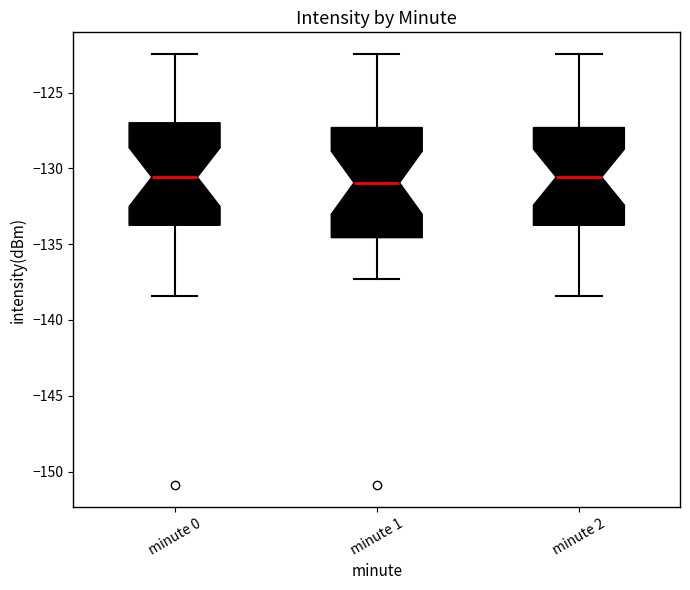

Reading left to right, read every box against the y-axis: the position of its median line, the range the box covers, and the ends of its whiskers. The values are not printed on the chart, so give them approximately, as read against the axis.

minute 0: median -130.5, box -134.0 to -127.0, whiskers -138.5 to -122.5
minute 1: median -131.0, box -134.5 to -127.5, whiskers -137.5 to -122.5
minute 2: median -130.5, box -134.0 to -127.5, whiskers -138.5 to -122.5